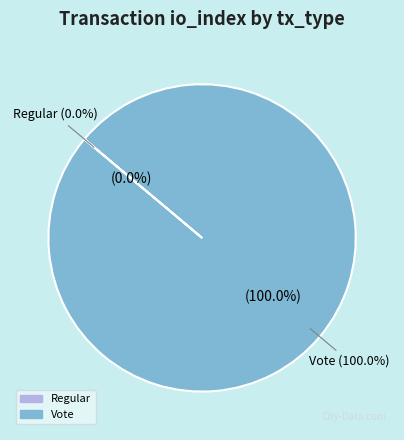

How much of the chart is everything except Regular?

100.0%